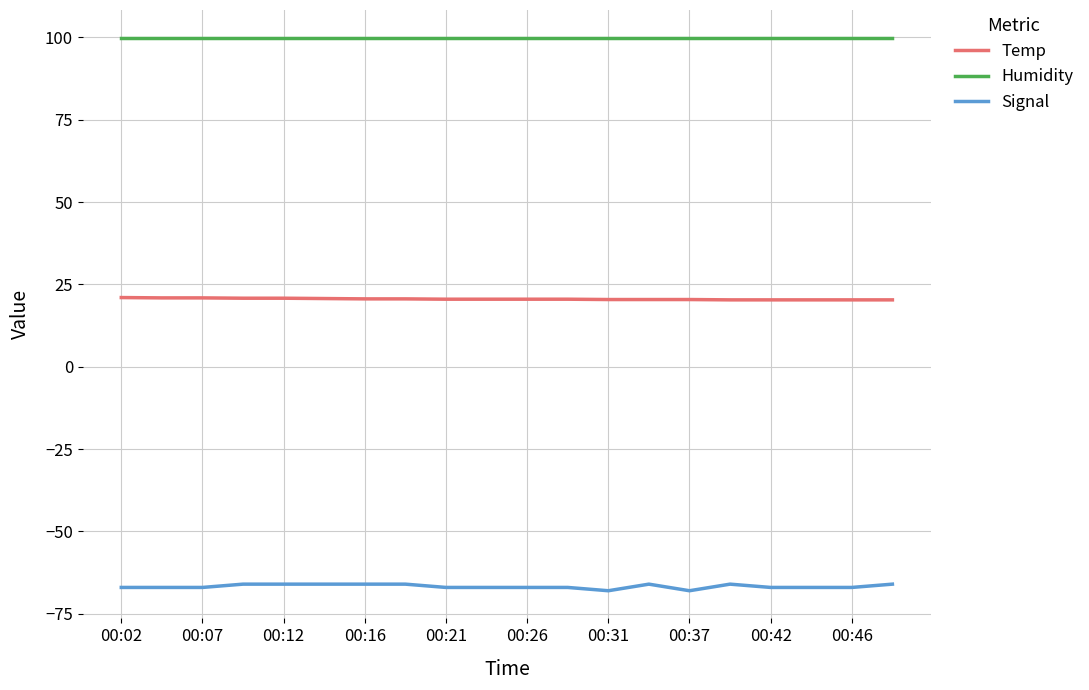

Which series has the largest total across all categories?

Humidity